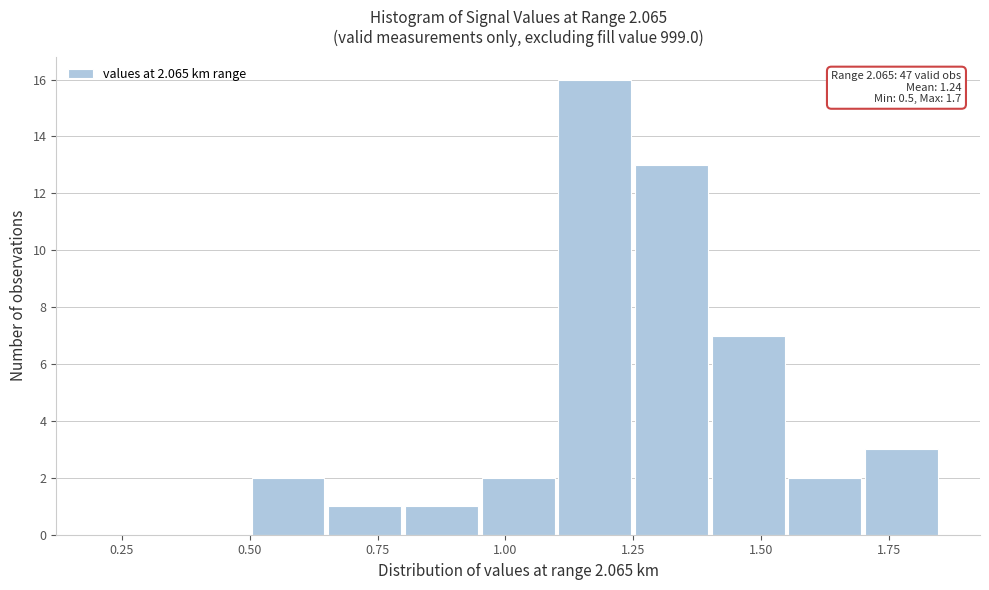

Around what value on the x-axis is the tallest bar? Give the approximate position of its centre, as read against the axis.

1.20